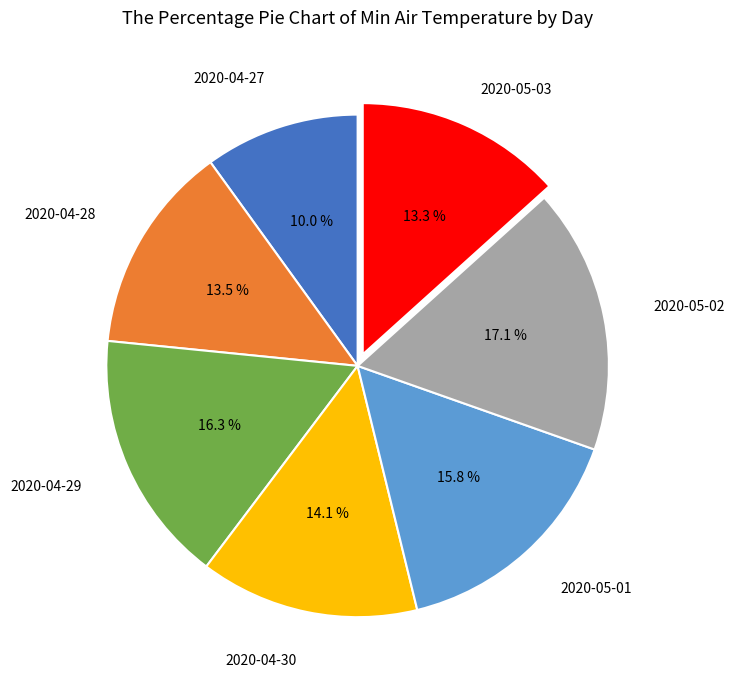

Does any single category account for the majority?

No